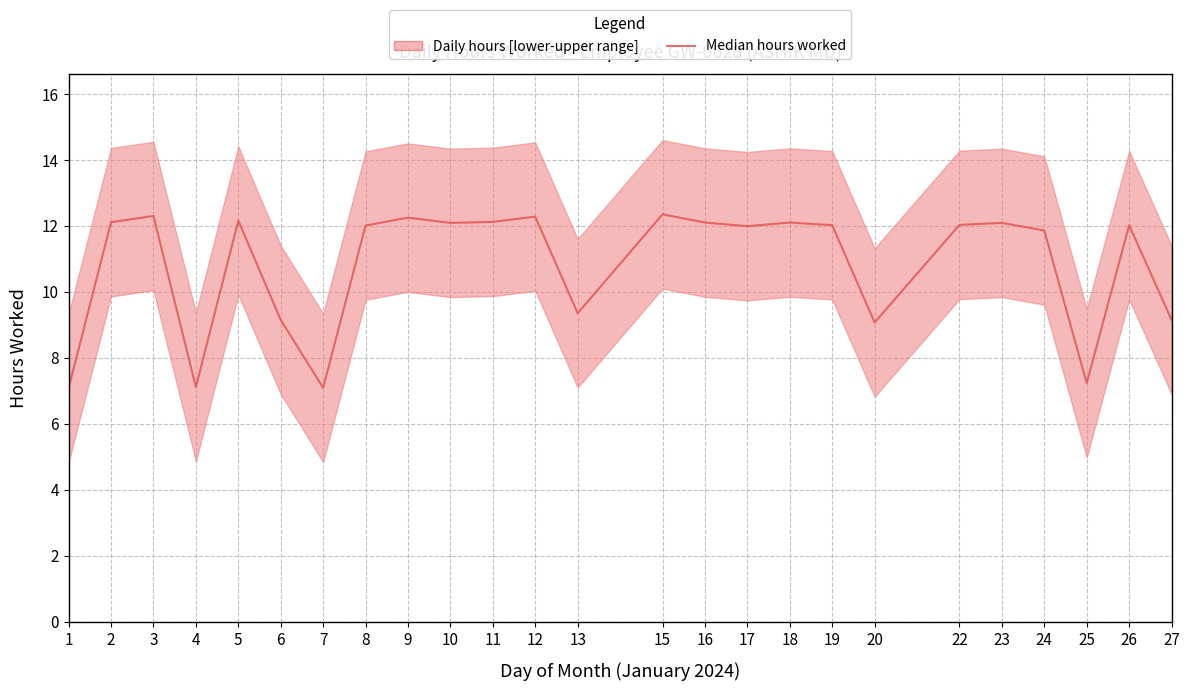

Reading left to right, transcribe all the data shown in this chart.

1=7.1	2=12.1	3=12.3	4=7.1	5=12.2	6=9.2	7=7.1	8=12.0	9=12.2	10=12.1	11=12.1	12=12.3	13=9.3	15=12.3	16=12.1	17=12.0	18=12.1	19=12.0	20=9.1	22=12.0	23=12.1	24=11.9	25=7.2	26=12.0	27=9.2